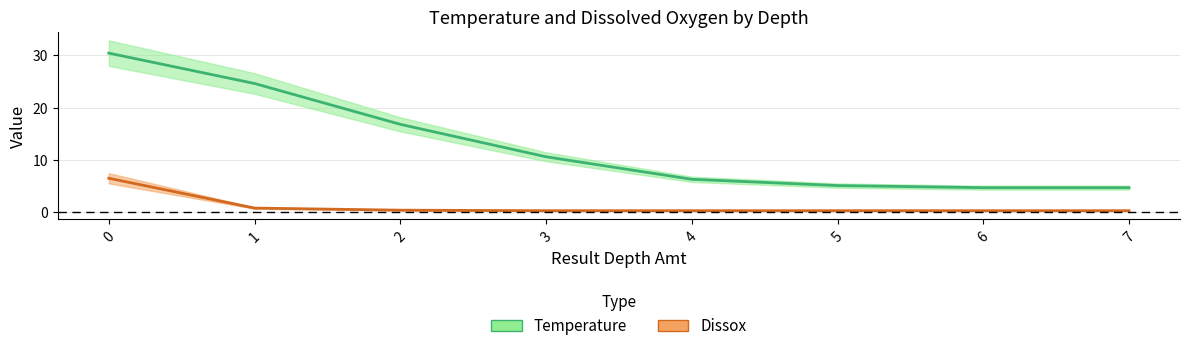

Which series has the largest total across all categories?

Temperature